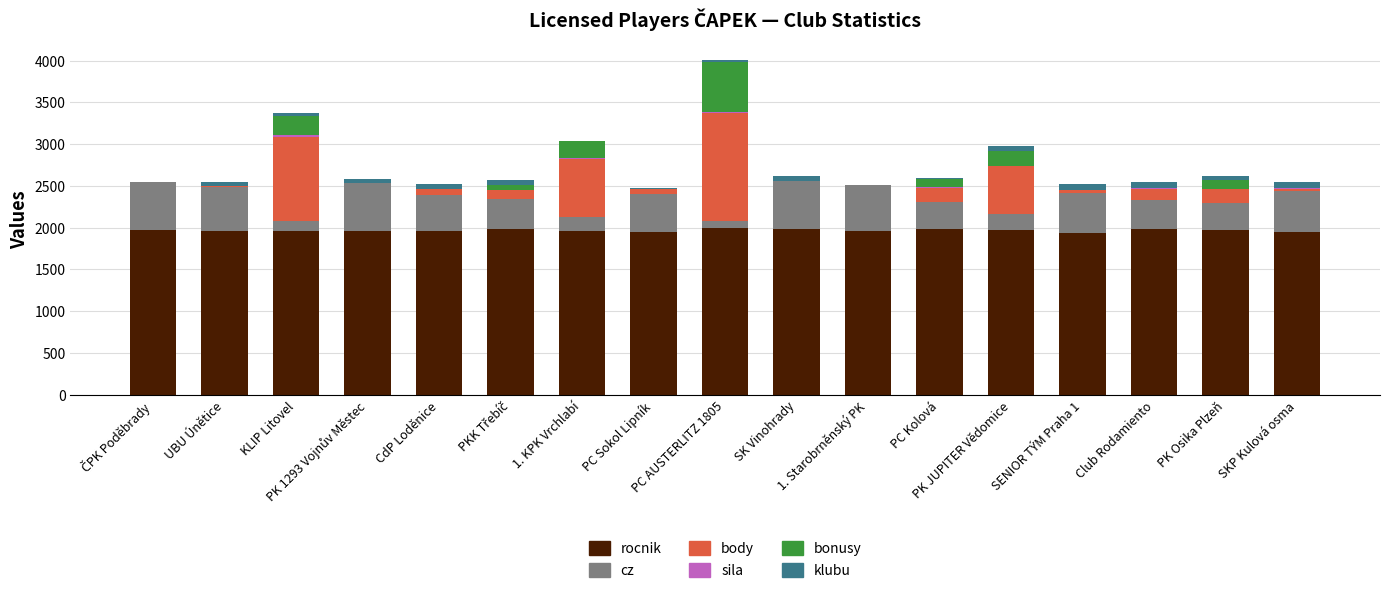

What is the highest value of the rocnik series?

1992.0